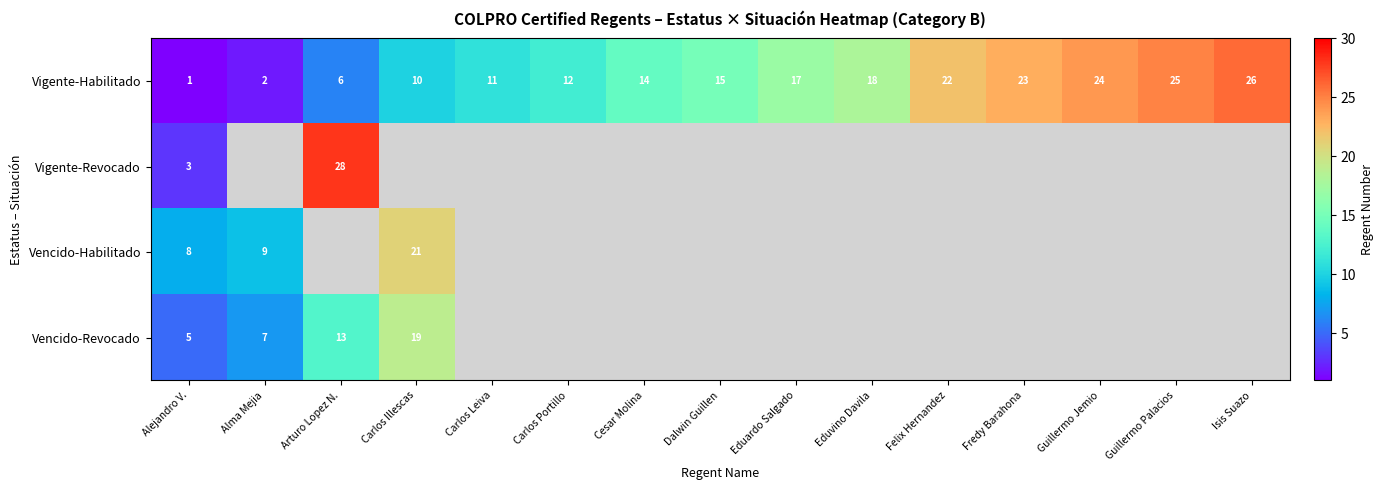

What is the average value of the Vigente-Habilitado series?

15